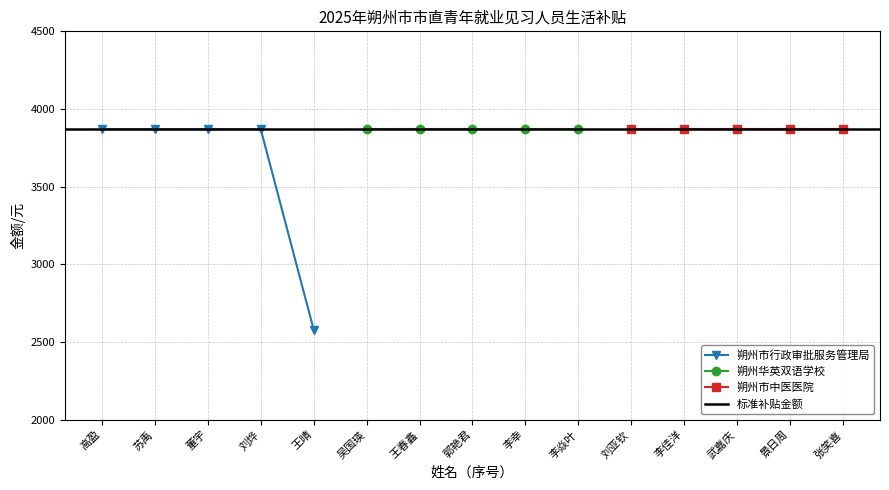

What is the value of the 朔州华英双语学校 point at the 2nd from the left?

3870